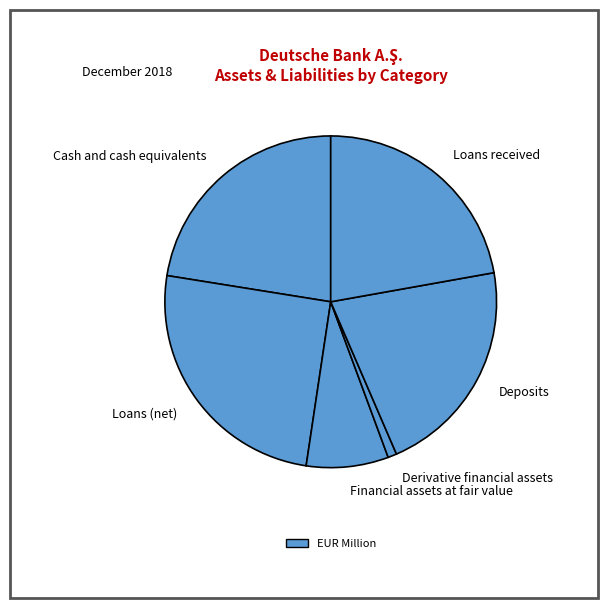

What is the largest slice in the pie chart?

Loans (net)